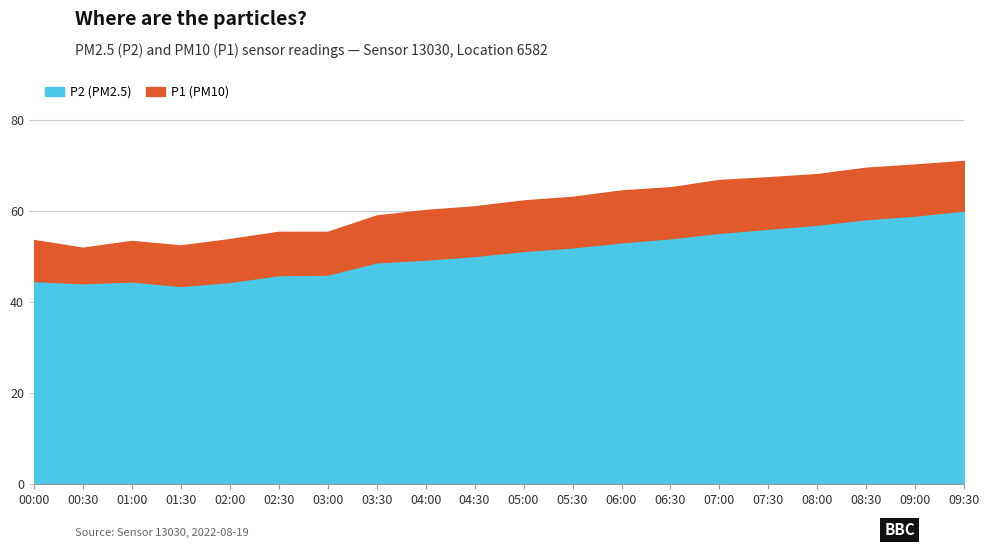

Between 03:00 and 01:30, which is larger?

03:00